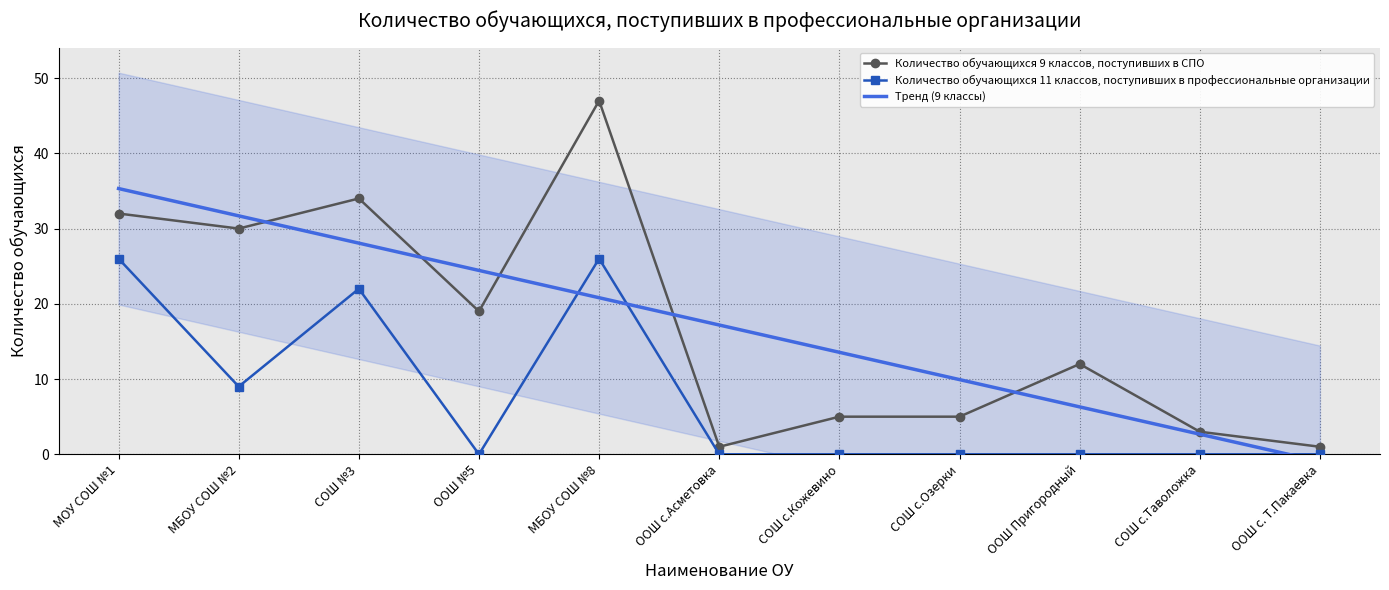

Between which two adjacent categories do Тренд (9 классы) and Количество обучающихся 9 классов, поступивших в СПО first intersect?

МБОУ СОШ №2 and СОШ №3